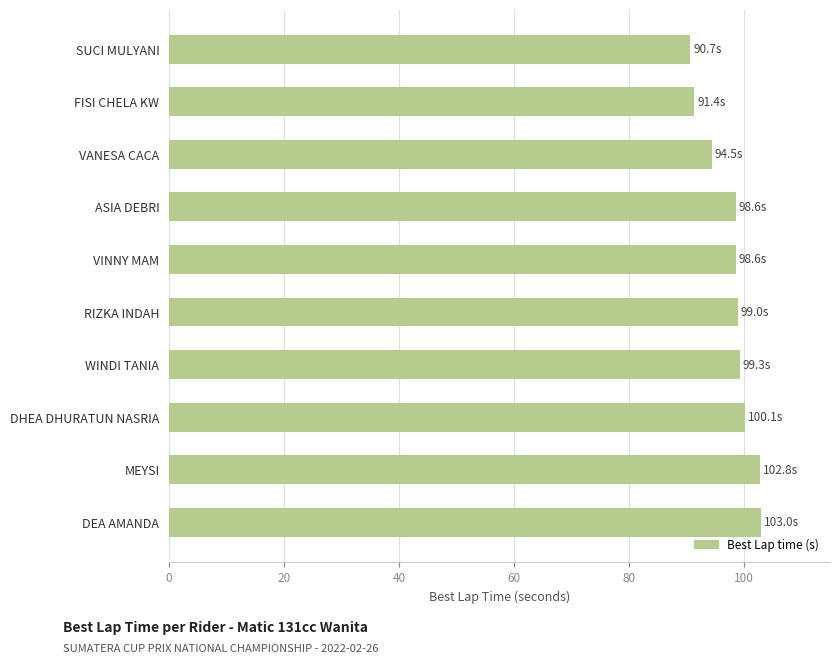

What is the difference between the second highest and minimum values?

12.1